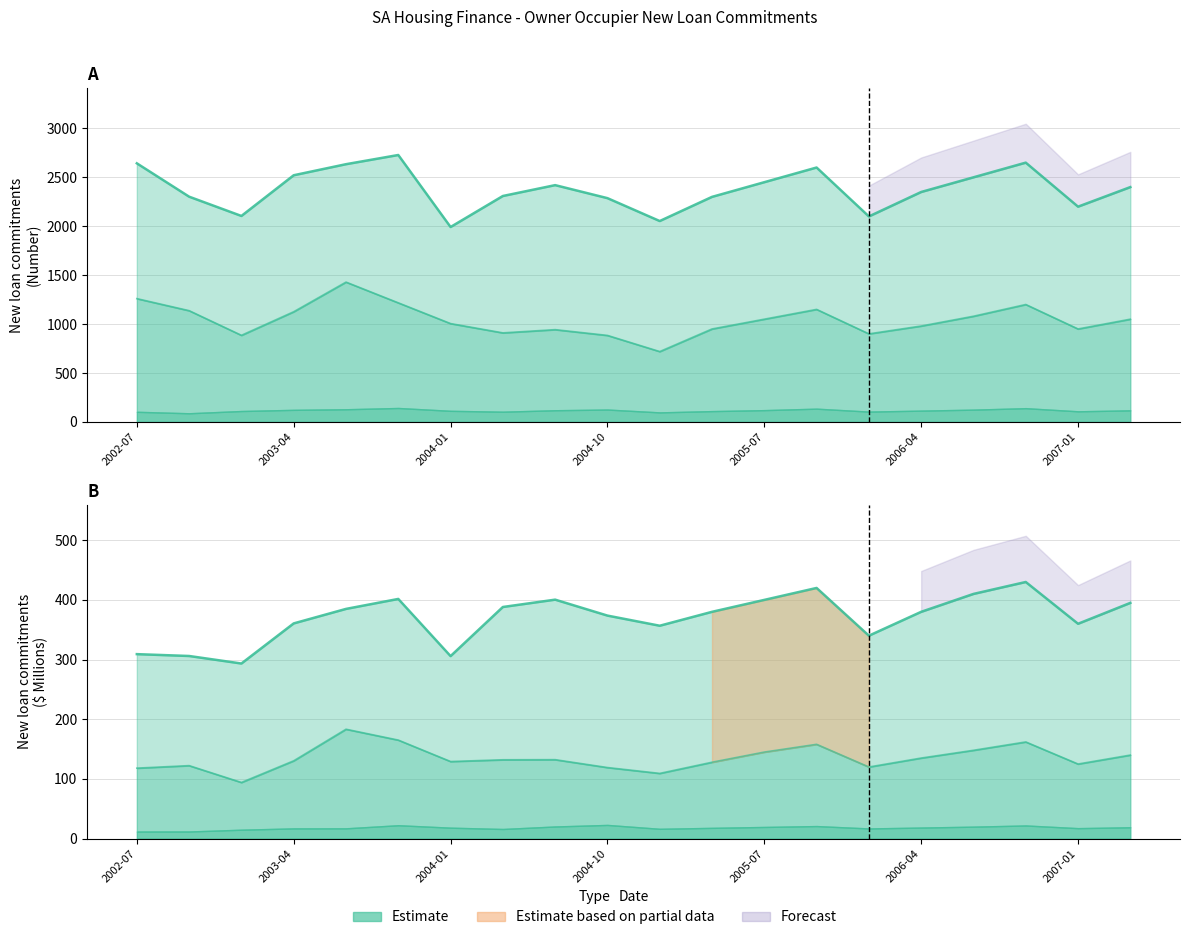

What value does the Total (Number) series have at 2006-07?

2500.0